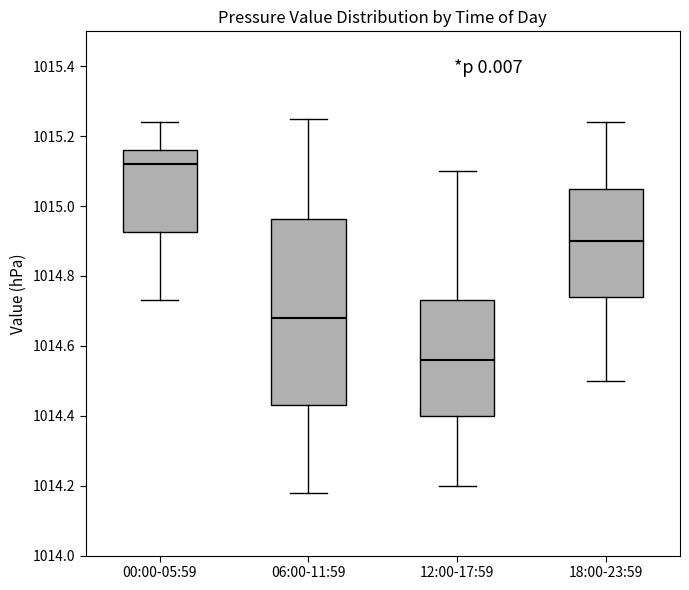

Which box's median line is the lowest?

12:00-17:59